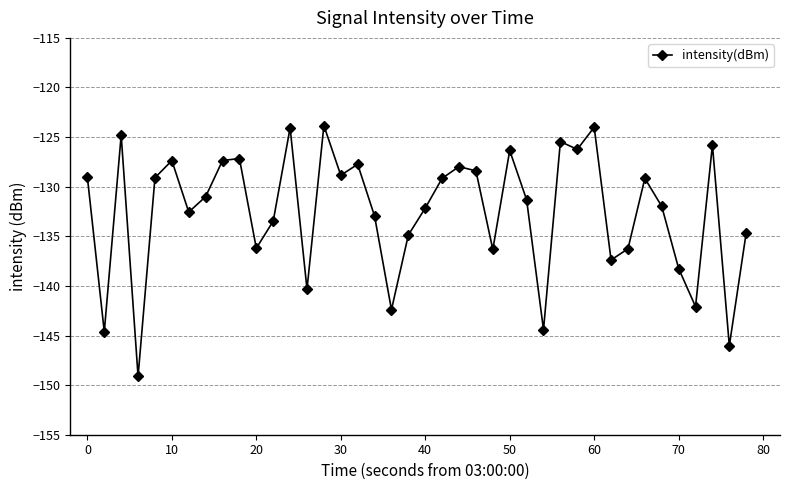

How many data points are less than -131?

21